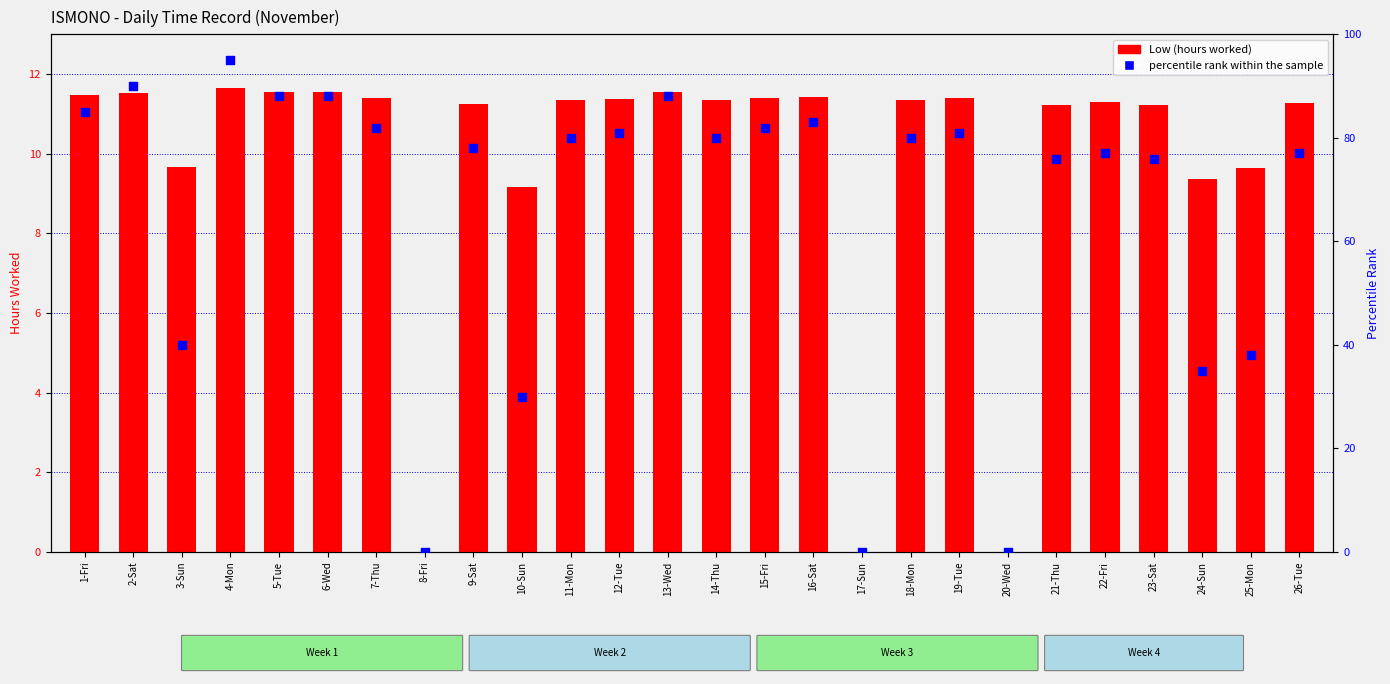

Which series has the widest spread of Y values?

percentile rank within the sample